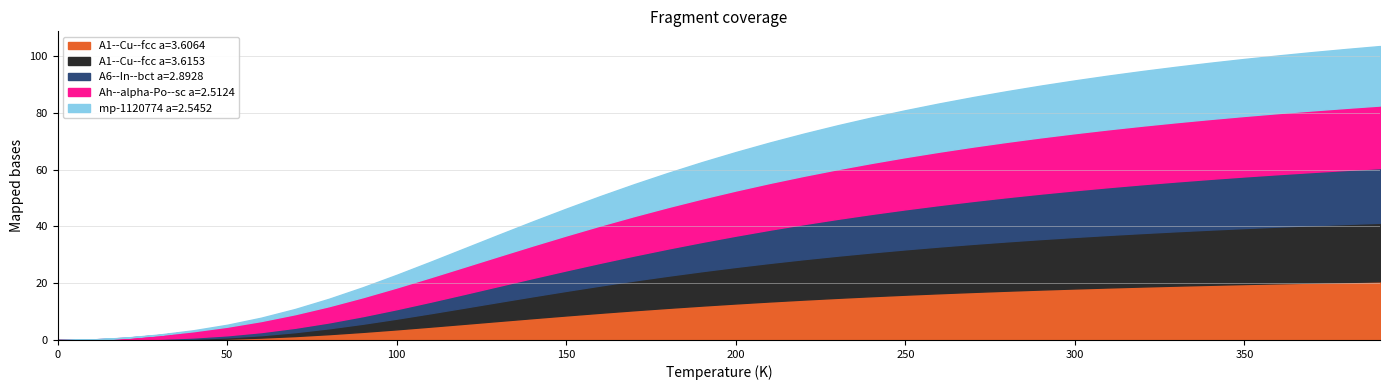

What is the total value across all series at 160.0?

50.7